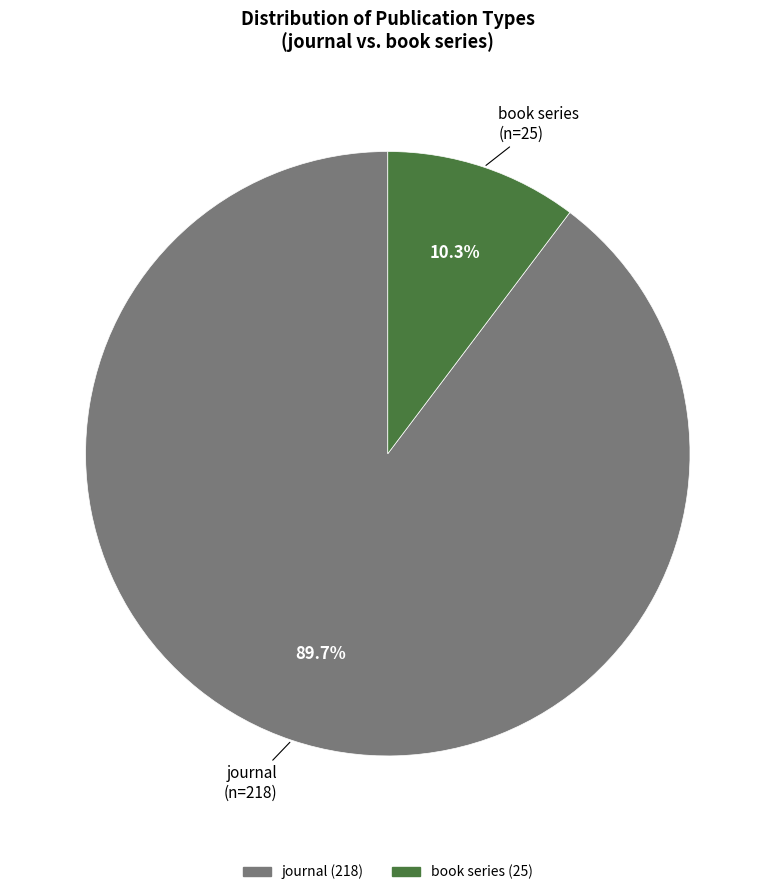

How many slices are in this pie chart?

2